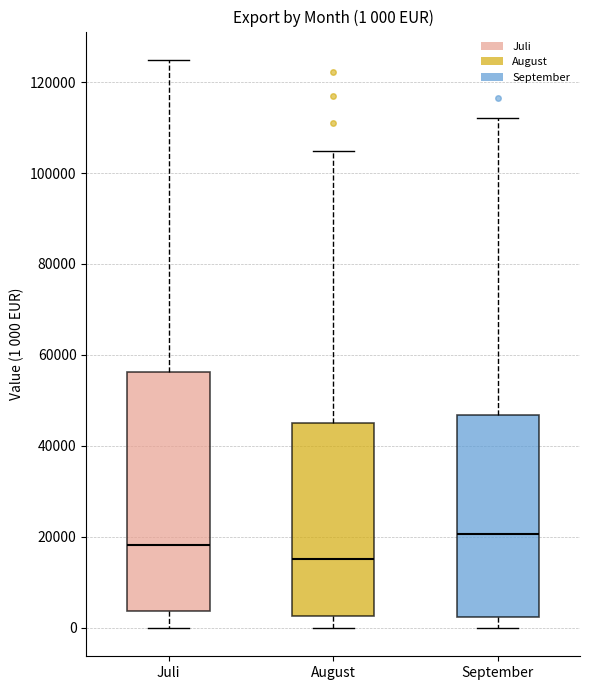

Comparing the boxes themselves (not the whiskers), which one is the tallest?

Juli